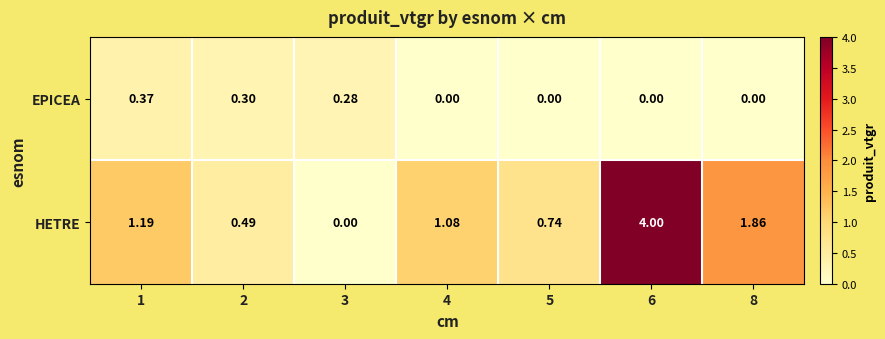

At how many categories does at least one series exceed 0?

7